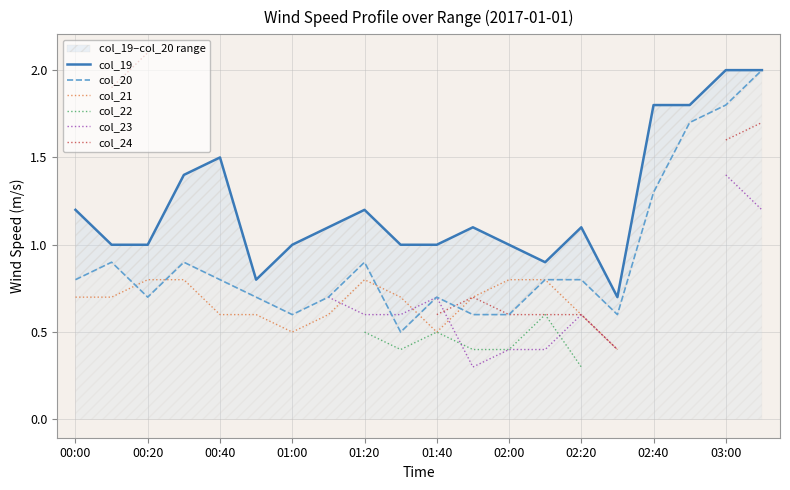

Which series has the largest total across all categories?

col_19